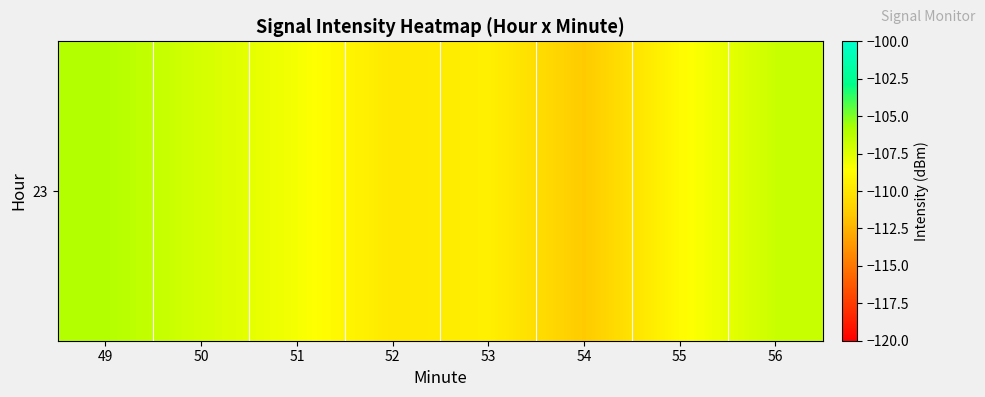

What is the difference between the maximum and minimum values?

5.4